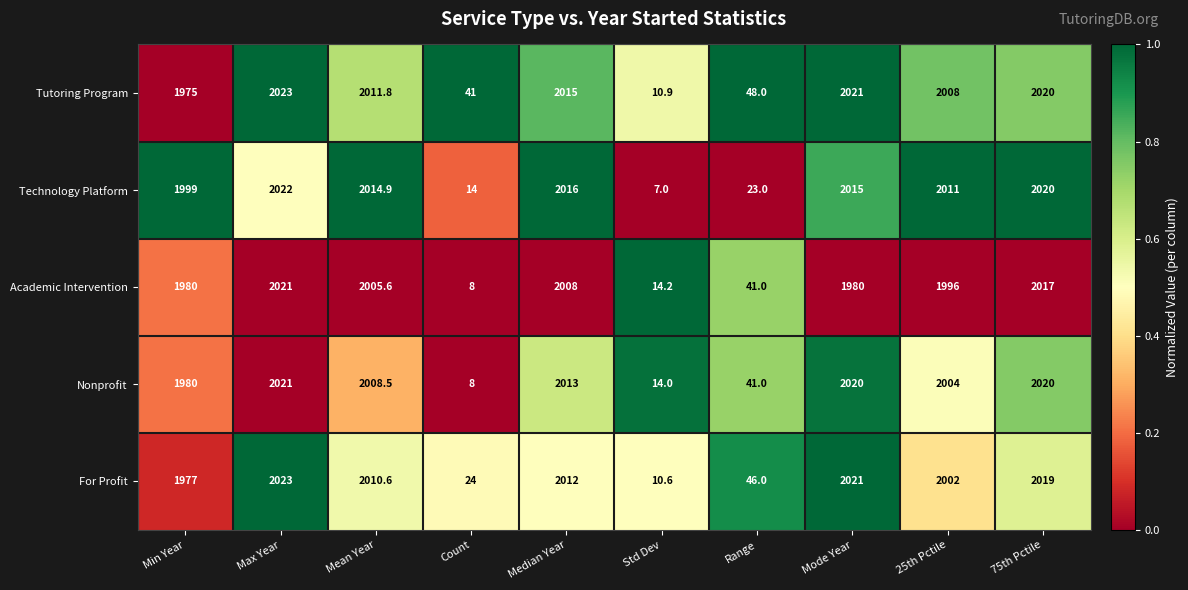

Between Mean Year and Mode Year, which series saw the biggest shift?

Academic Intervention